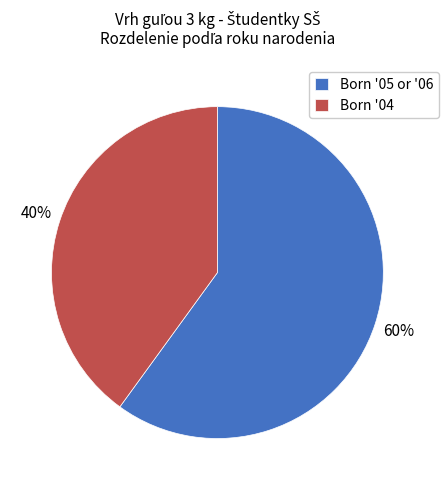

To the nearest percent, what percentage of the pie is Born '05 or '06?

60%